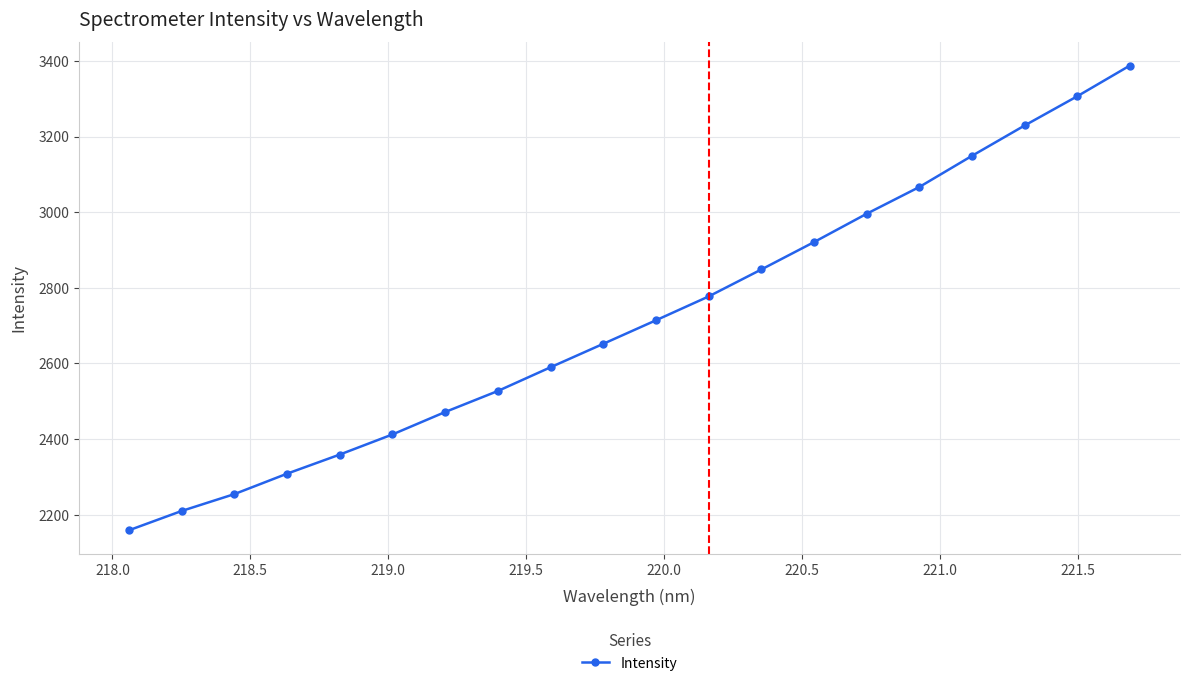

What is the smallest value displayed?

2158.8